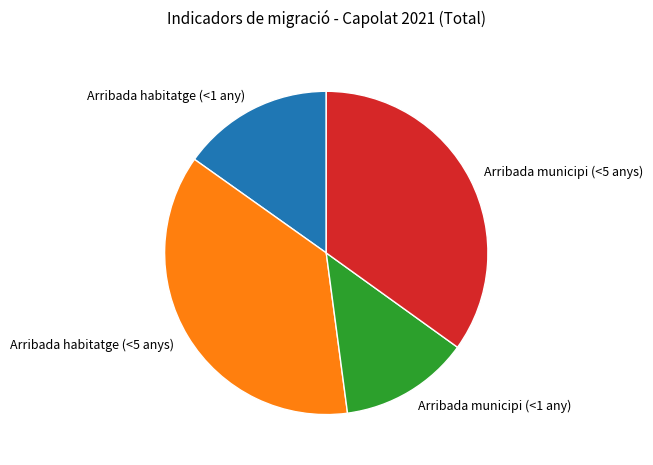

Is there a majority slice in this chart?

No